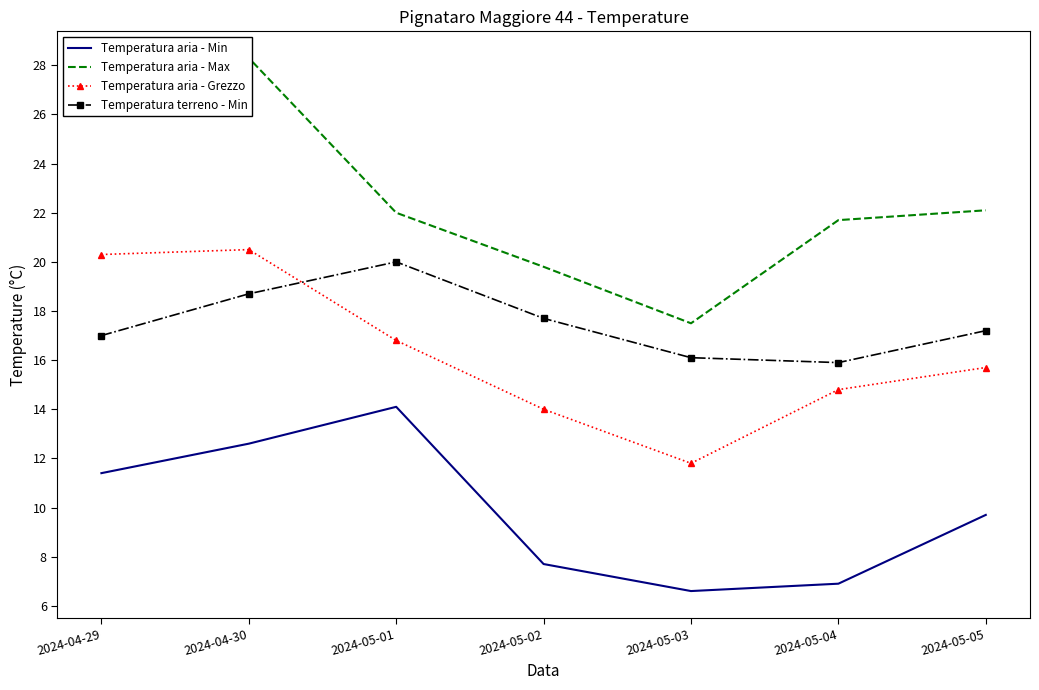

Rank the series by their maximum value, from lowest to highest.

Temperatura aria - Min, Temperatura terreno - Min, Temperatura aria - Grezzo, Temperatura aria - Max